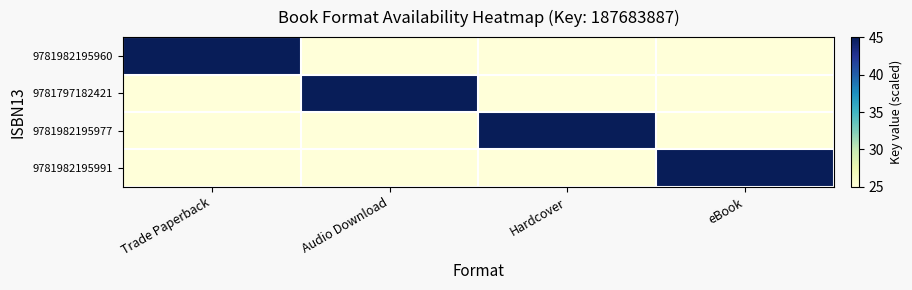

Which series has the largest total across all categories?

9781982195960